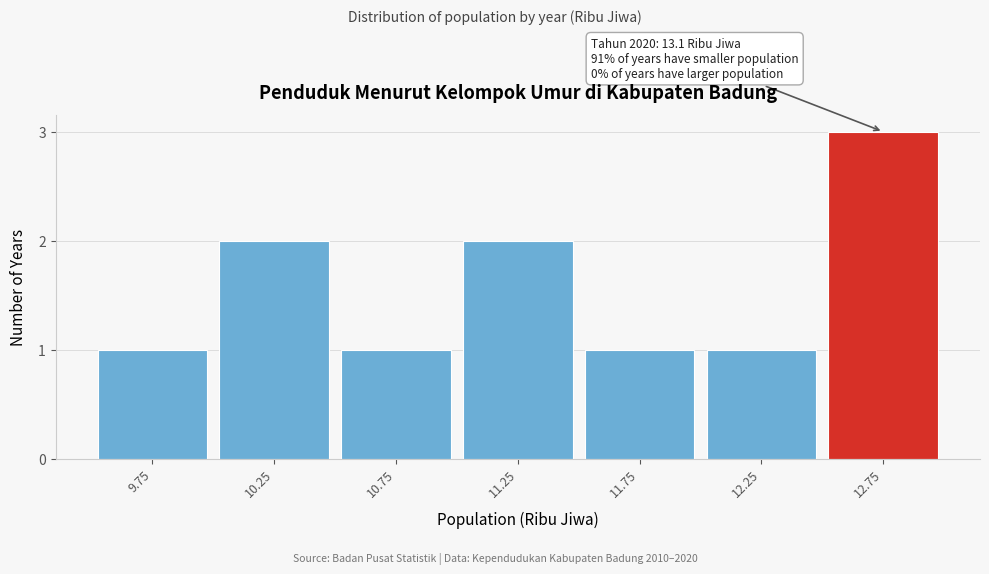

Reading left to right, what are all the values shown in this chart?

1	2	1	2	1	1	3